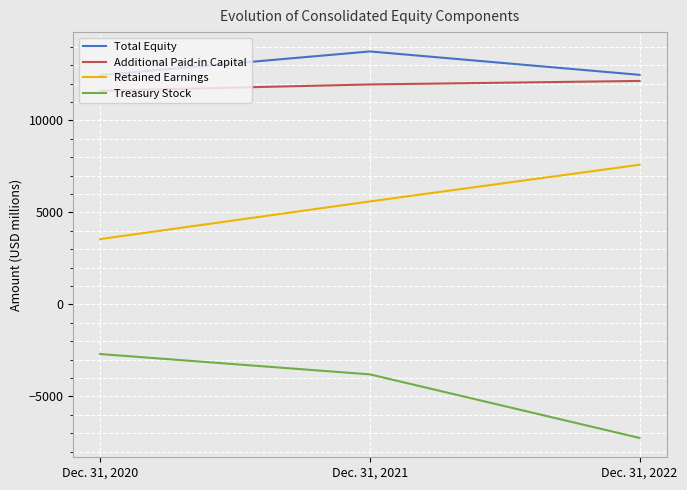

Rank the categories by Retained Earnings value from lowest to highest.

Dec. 31, 2020, Dec. 31, 2021, Dec. 31, 2022